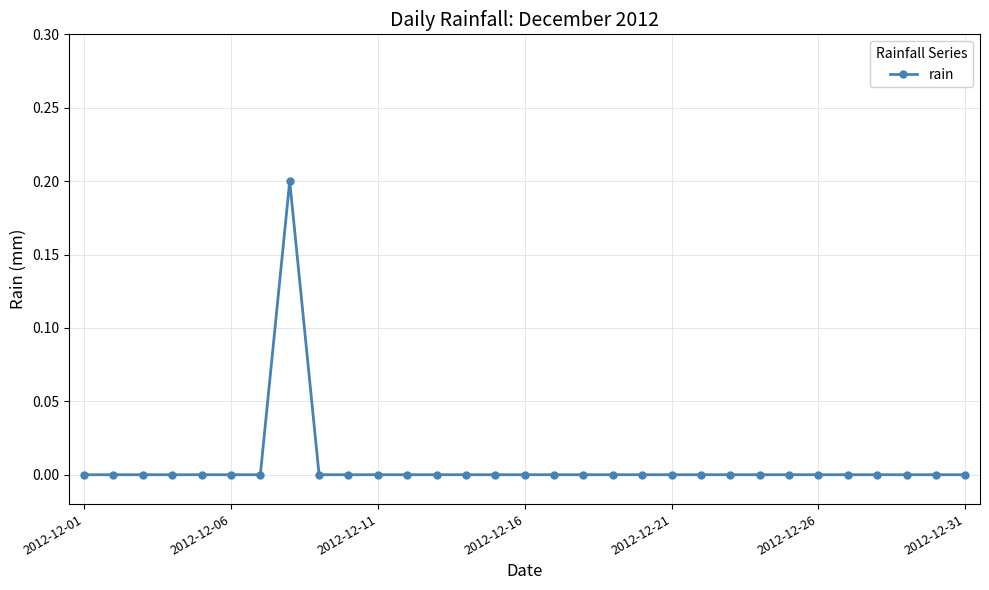

Count the number of data series in this chart.

1